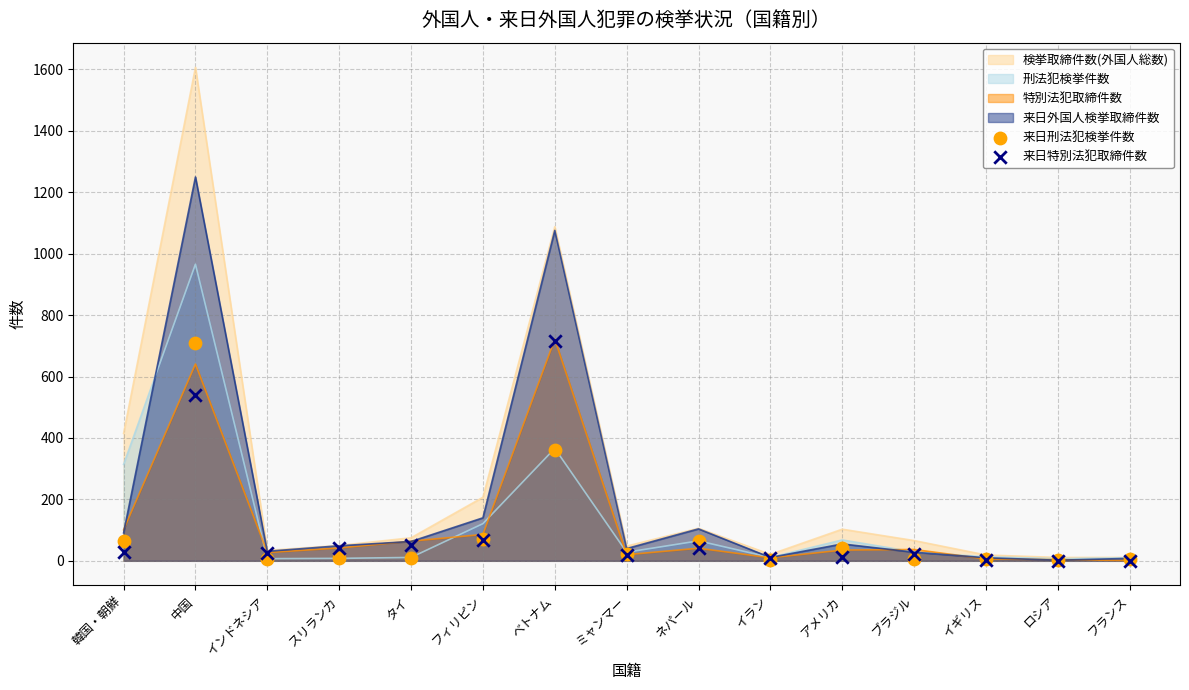

What is the highest value of the 来日外国人検挙取締件数 series?

1250